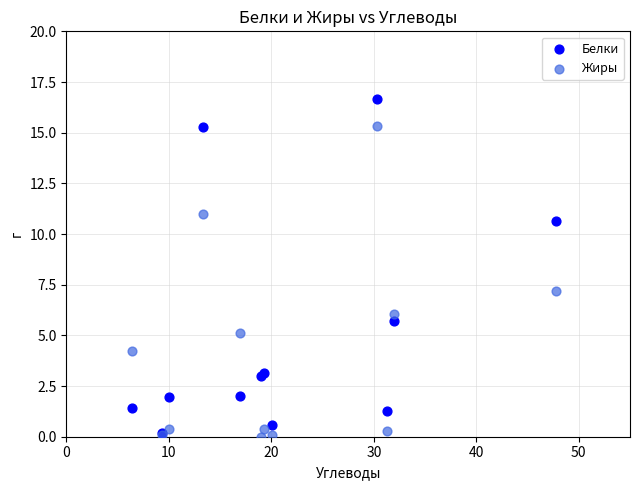

In the Белки series, what Y value is closest to 8?

5.7